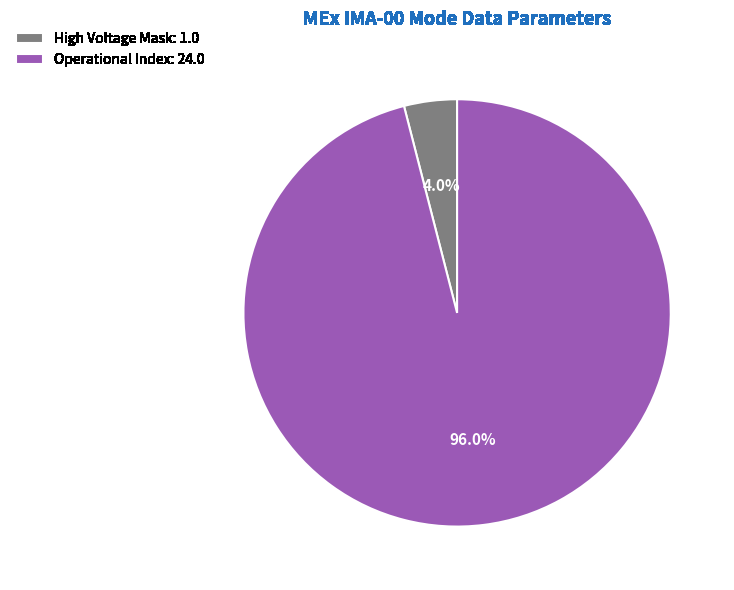

Rank the categories by value from highest to lowest.

Operational Index: 24.0, High Voltage Mask: 1.0